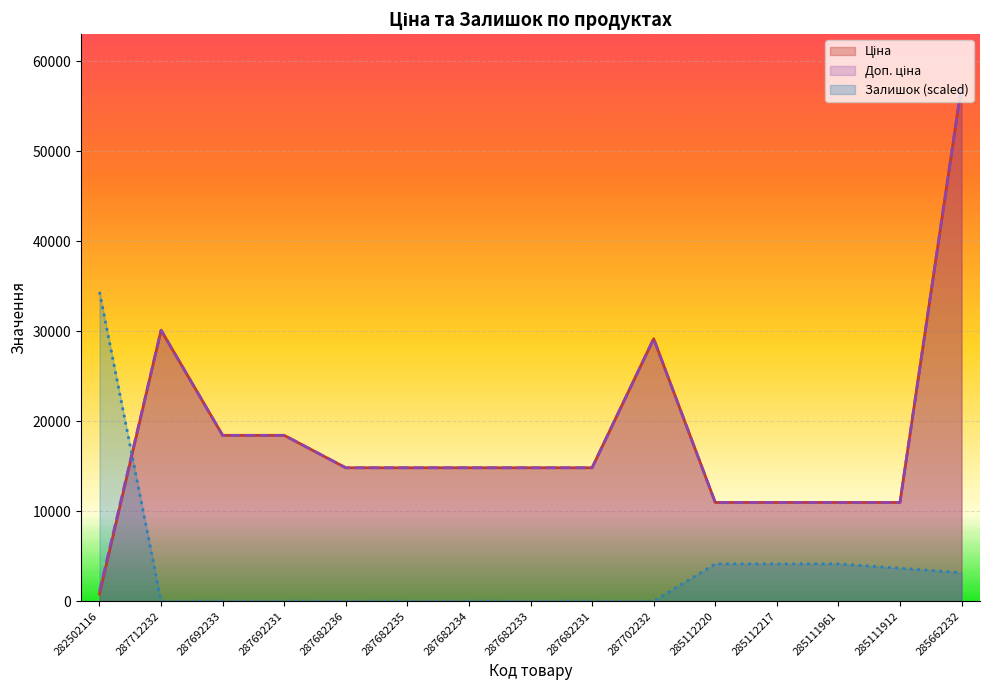

Which series changed the most between 285112220 and 285112217?

Ціна